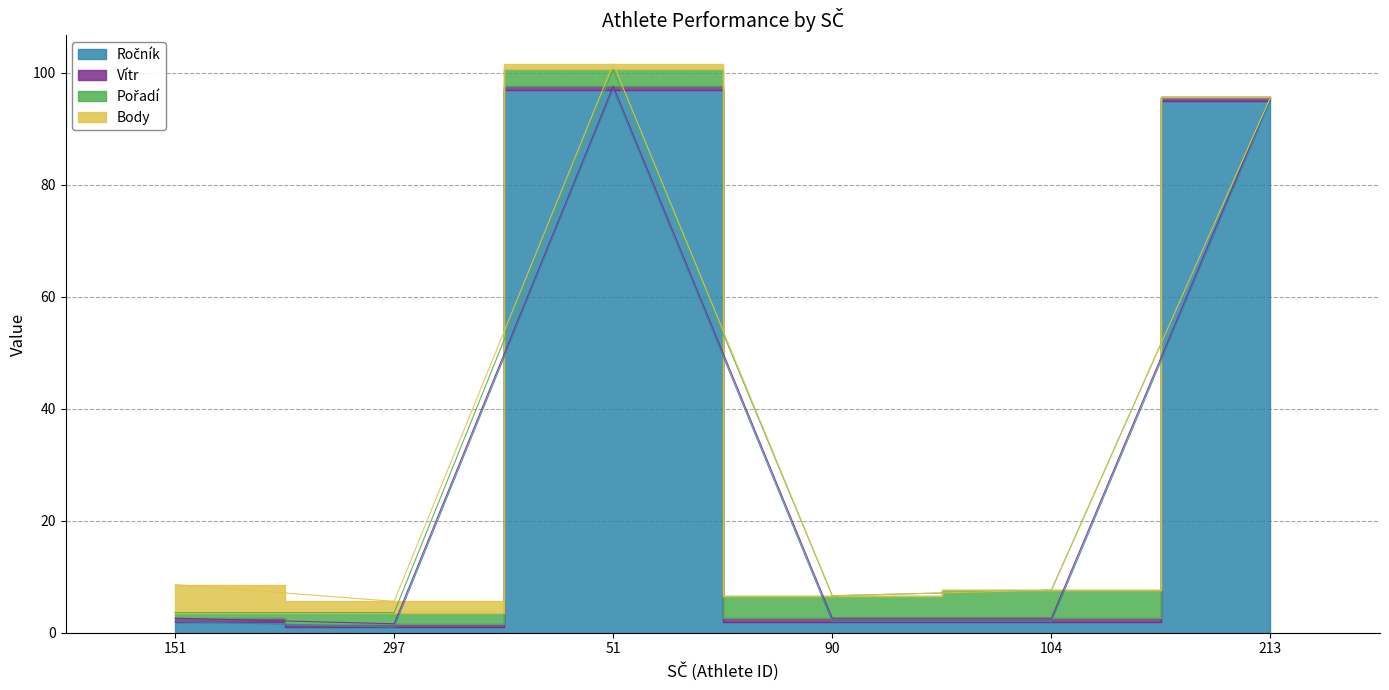

What is the sum of the Ročník values at 51 and 213?

192.0